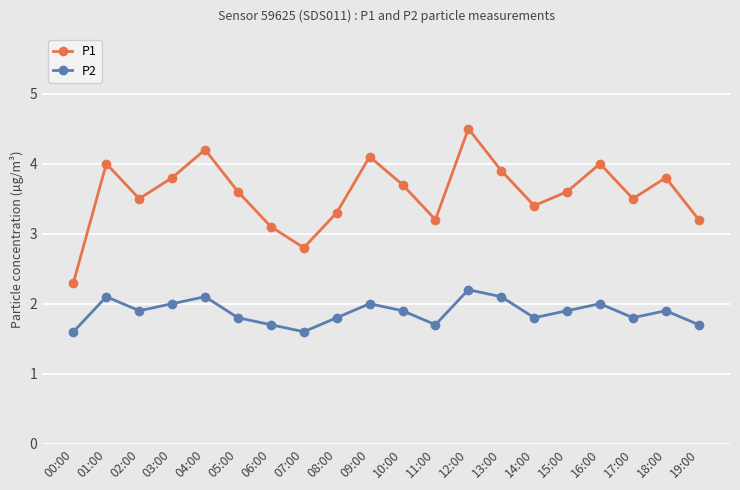

Which series has the largest total across all categories?

P1